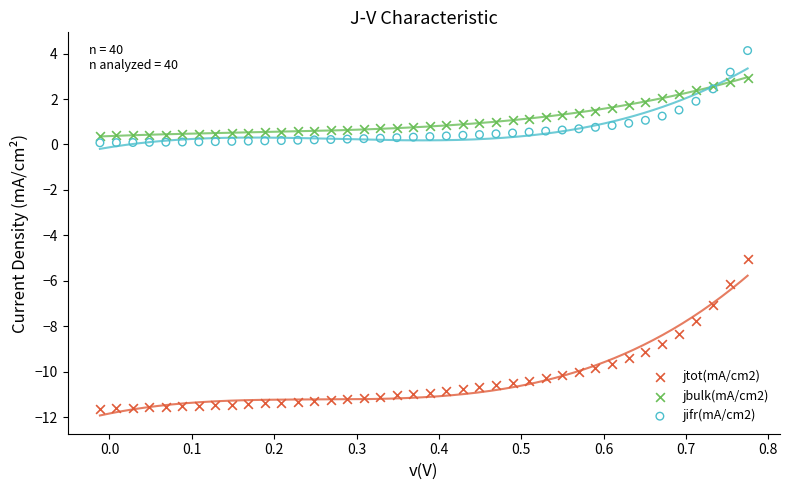

Across all series, what Y value is closest to -3?

-5.0